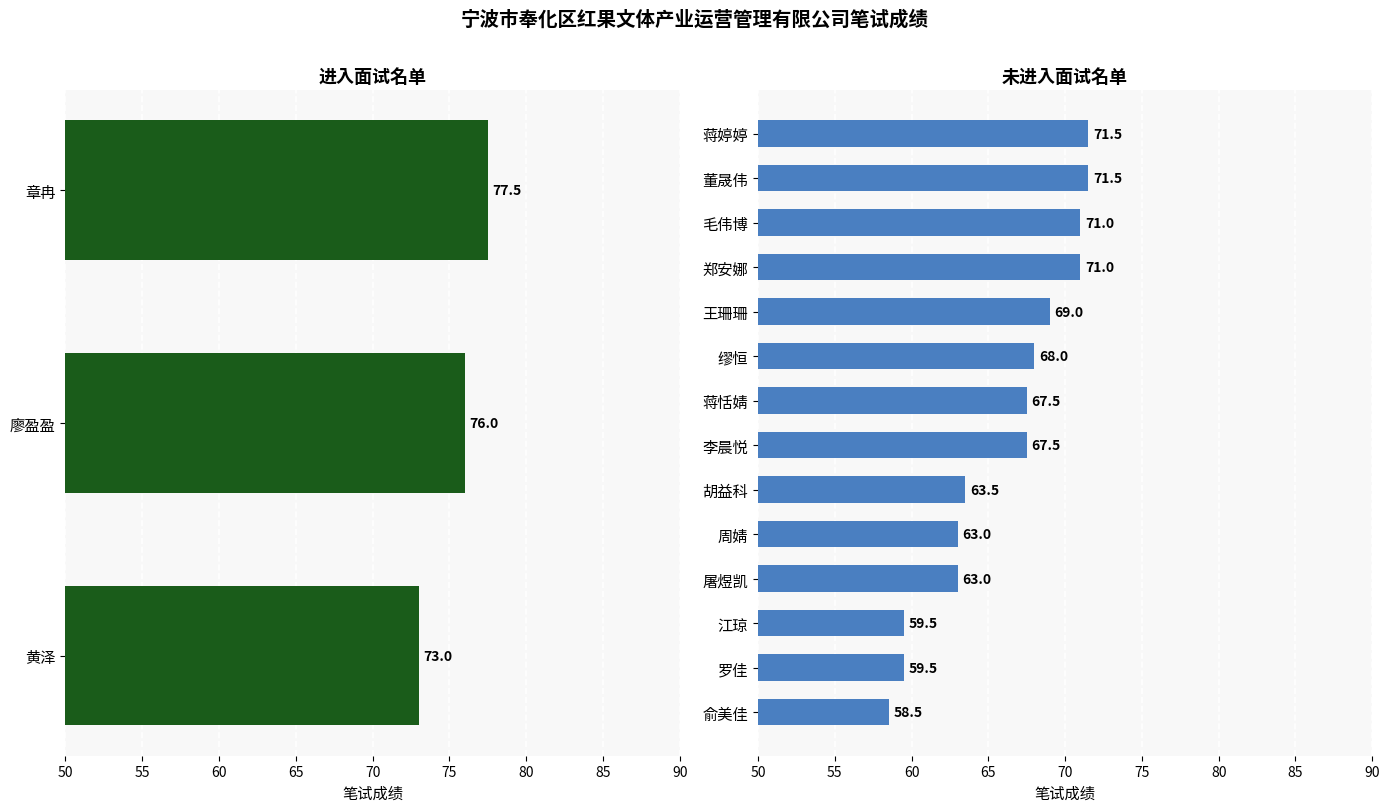

What is the difference between the maximum and minimum values?

19.0